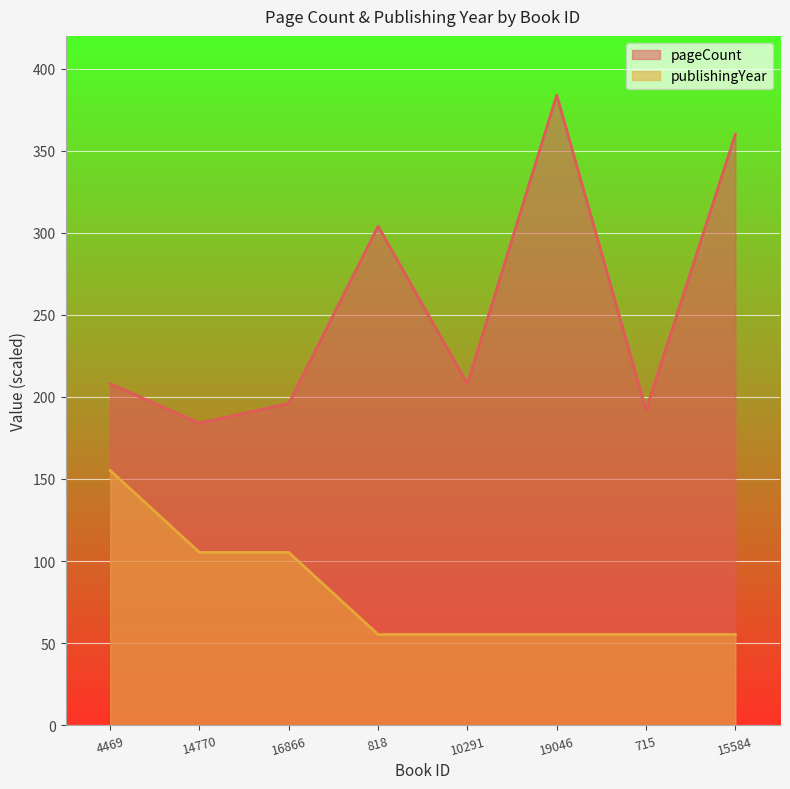

Is it true that publishingYear equals 55.2 at 19046?

True